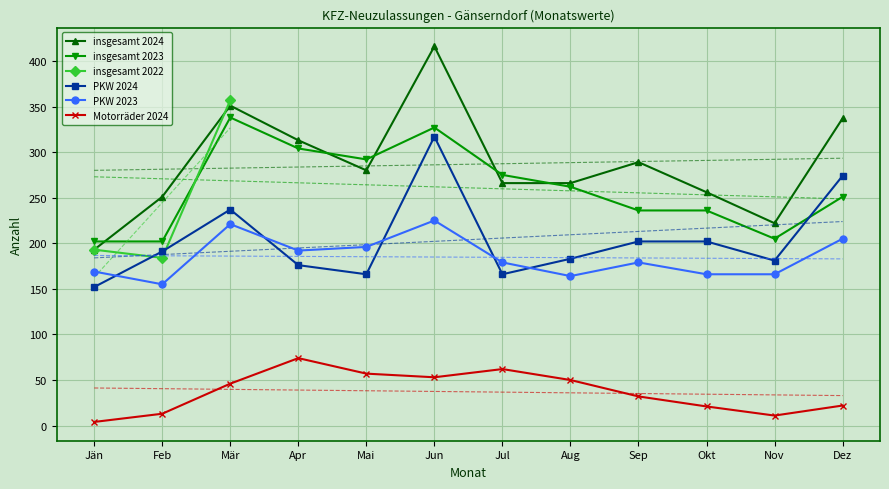

Between Jän and Okt, which series saw the biggest shift?

insgesamt 2024